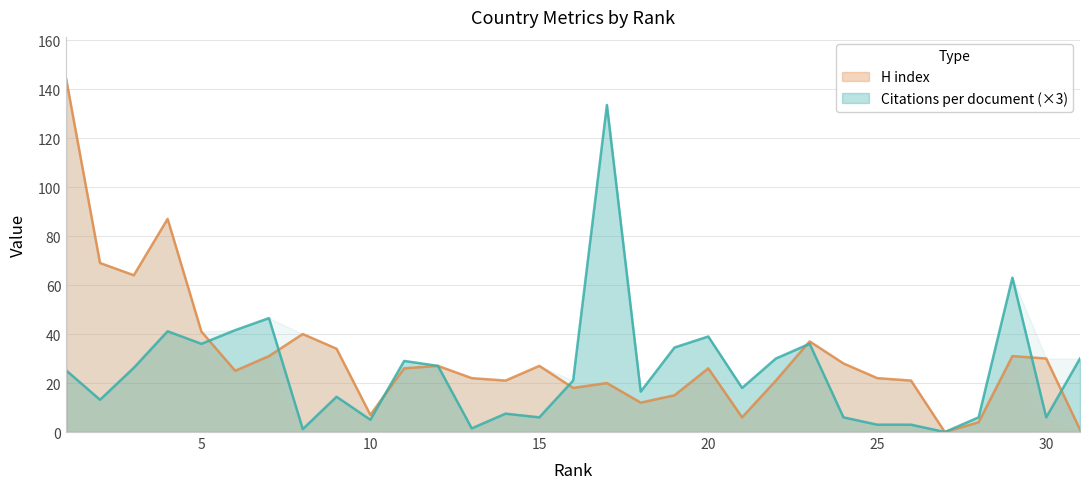

Which series has the largest range (max minus min)?

H index